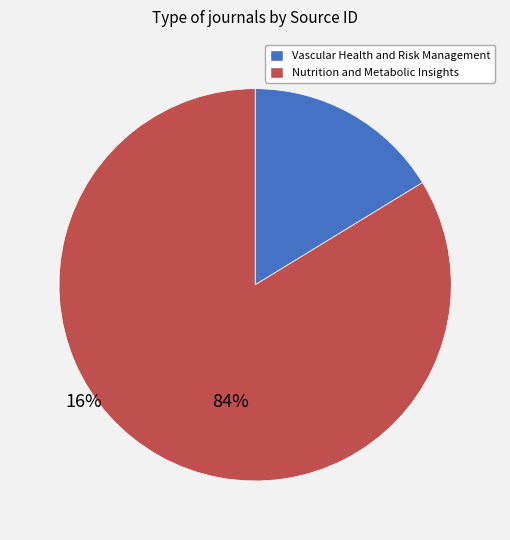

Rank the categories by value from highest to lowest.

Nutrition and Metabolic Insights, Vascular Health and Risk Management